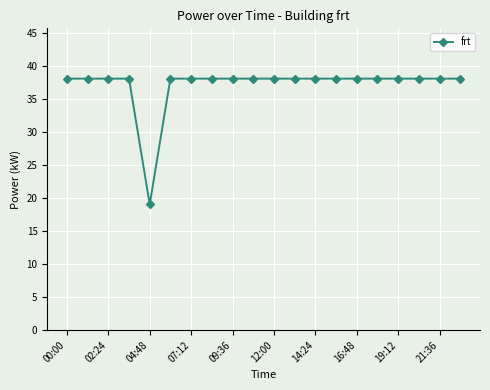

What is the difference between the maximum and minimum values?

19.1